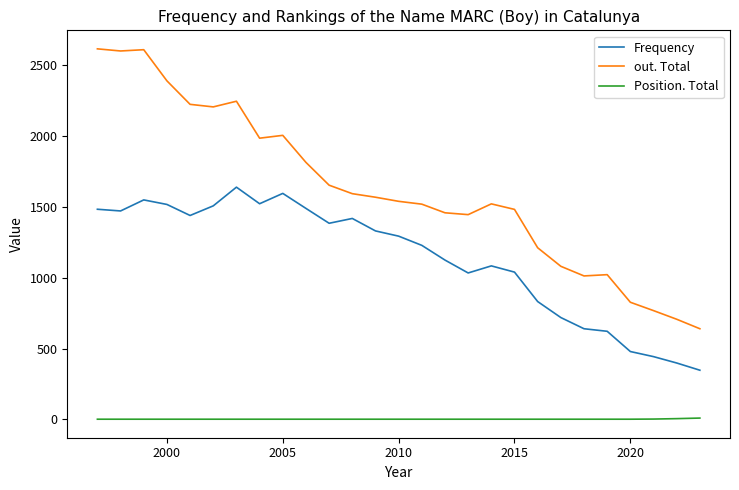

What are all the series names shown in the legend?

Frequency, out. Total, Position. Total